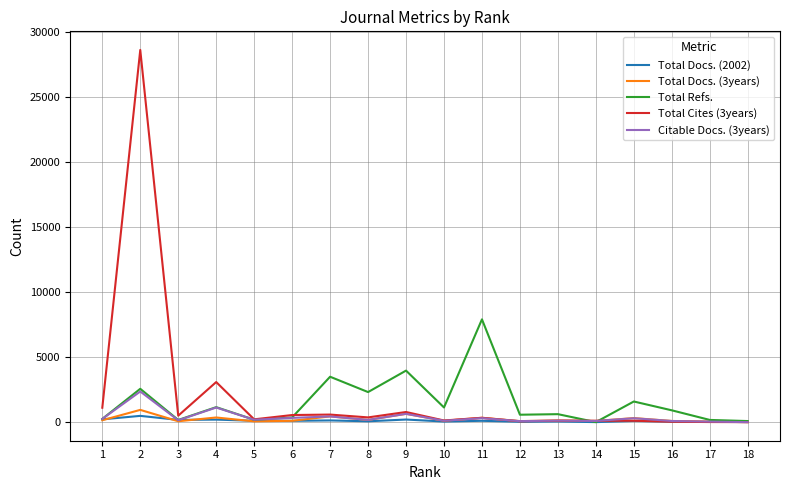

What is the greatest value displayed?

28600